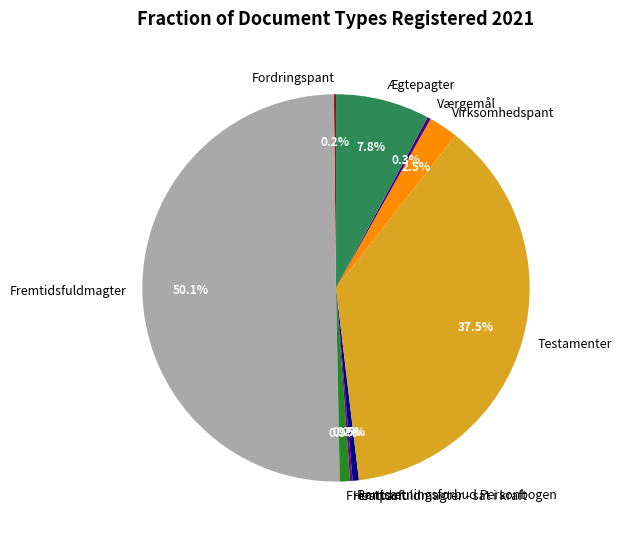

What is the largest slice in the pie chart?

Fremtidsfuldmagter